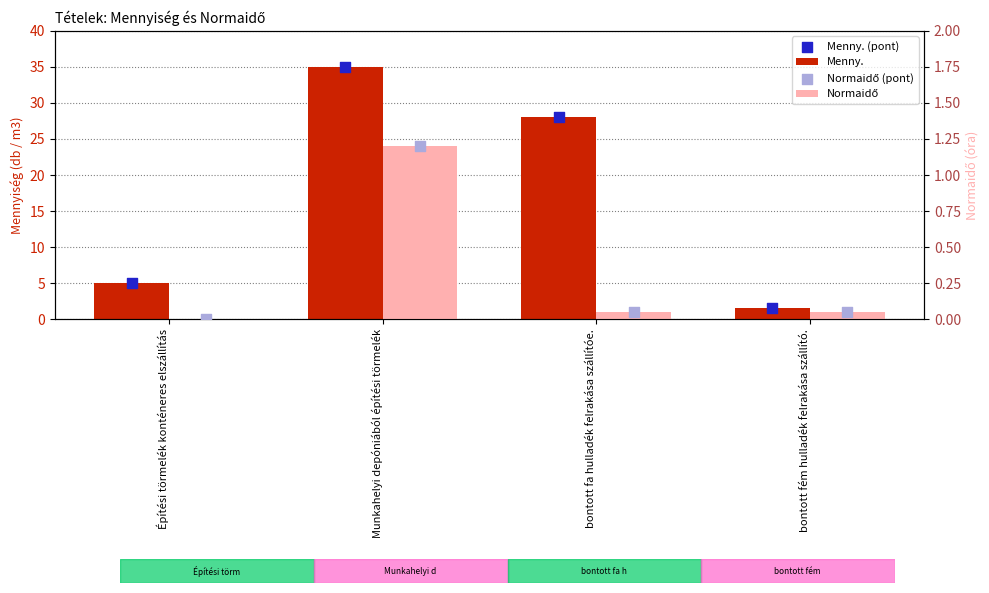

Which series has the widest spread of Y values?

Menny.